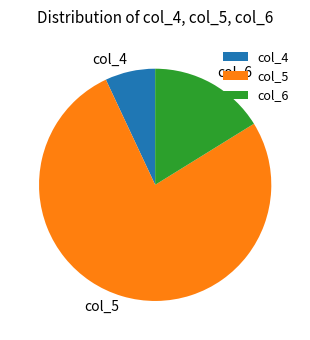

Is the sum of col_6 and col_5 greater than half?

Yes